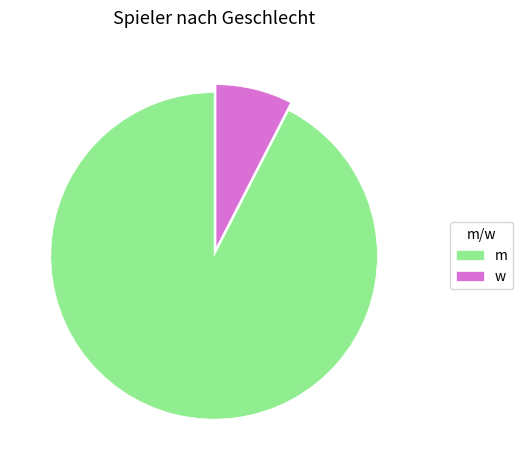

Which category accounts for the majority?

m